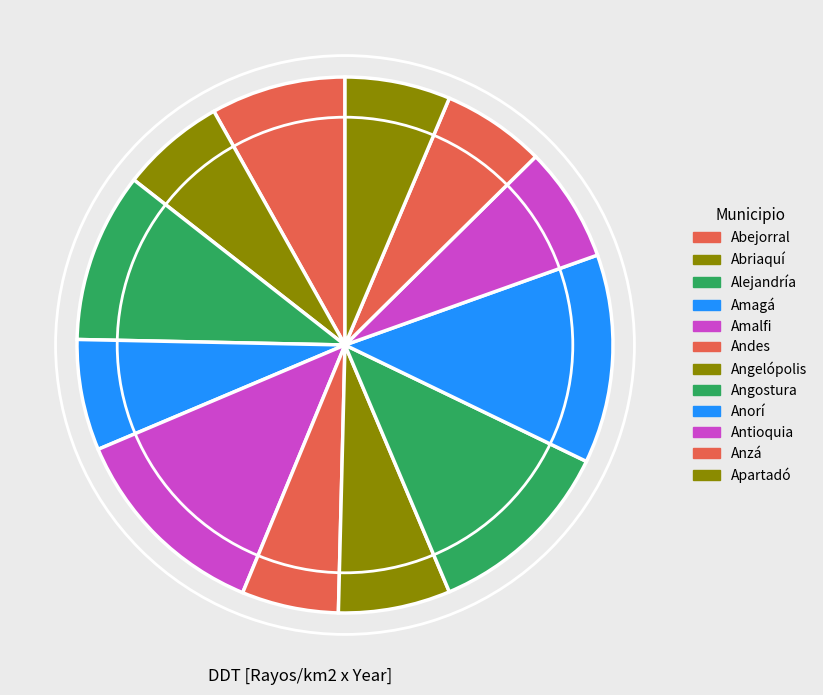

How many segments does this pie chart have?

12